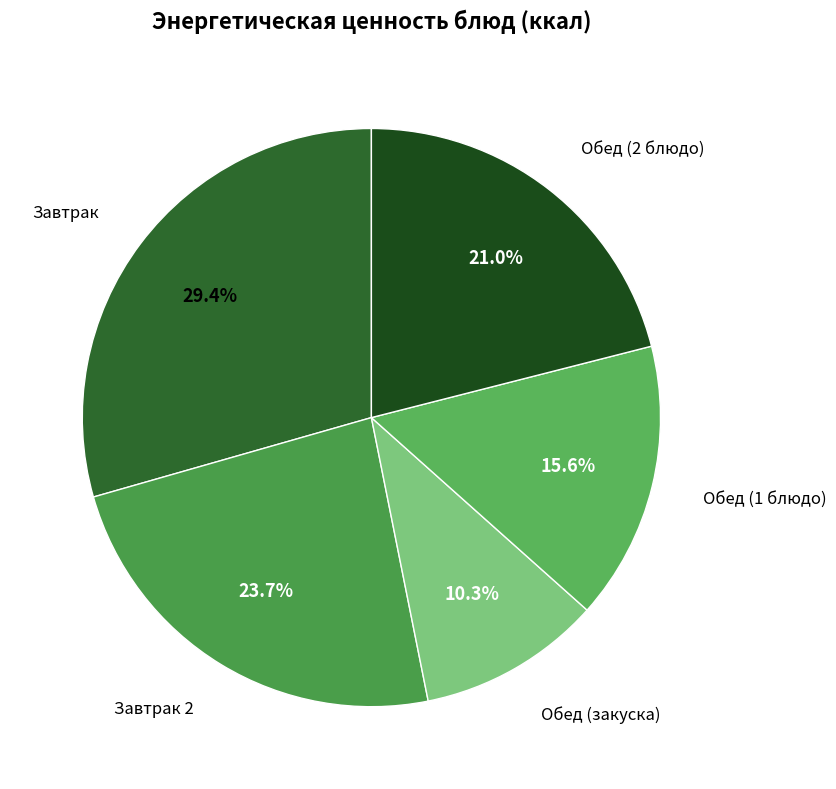

Count the number of slices in the pie.

5